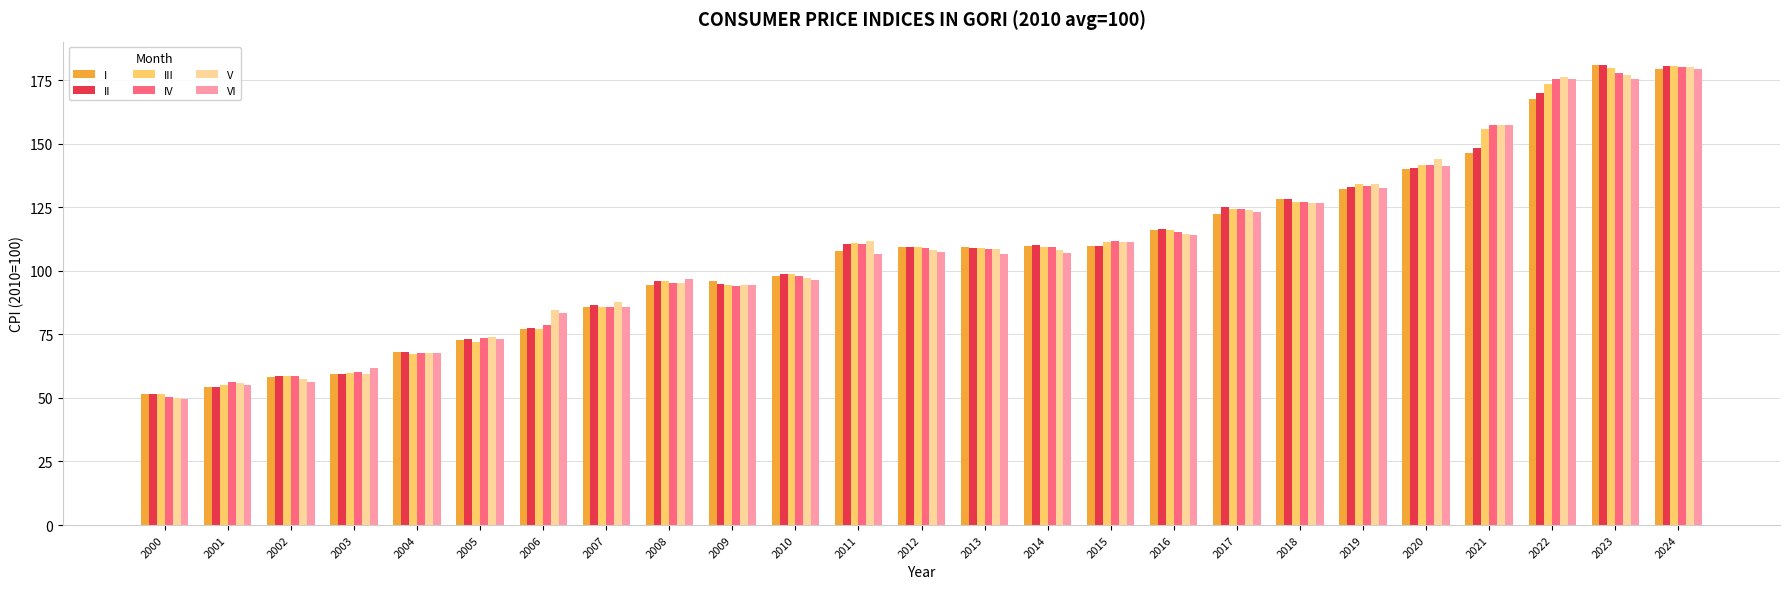

At which label is II closest to 116?

2016